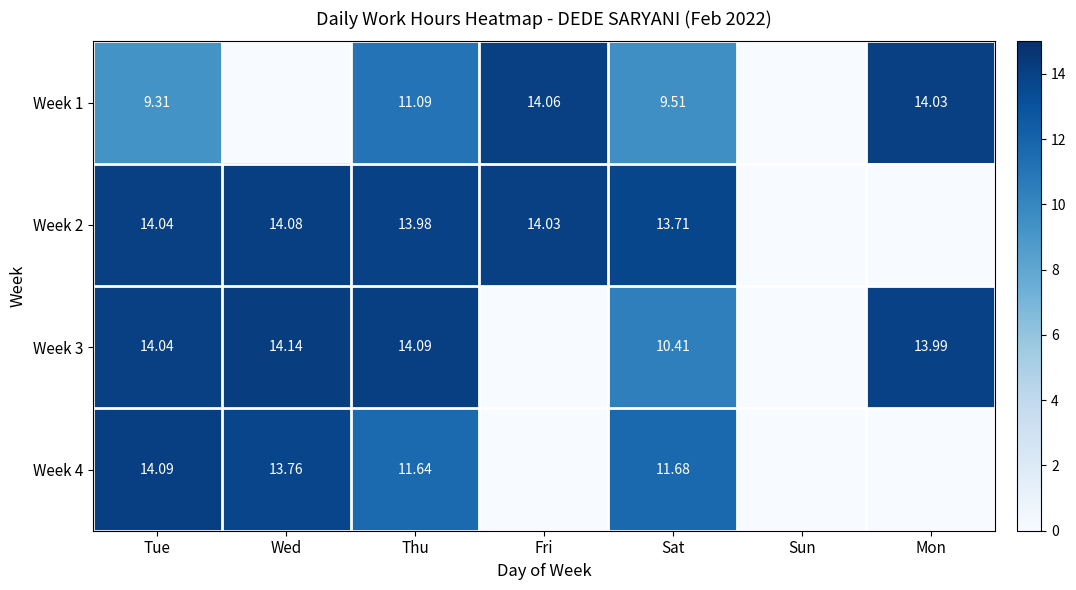

Is the value of Week 4 at Sat greater than the value of Week 1 at Sat?

Yes